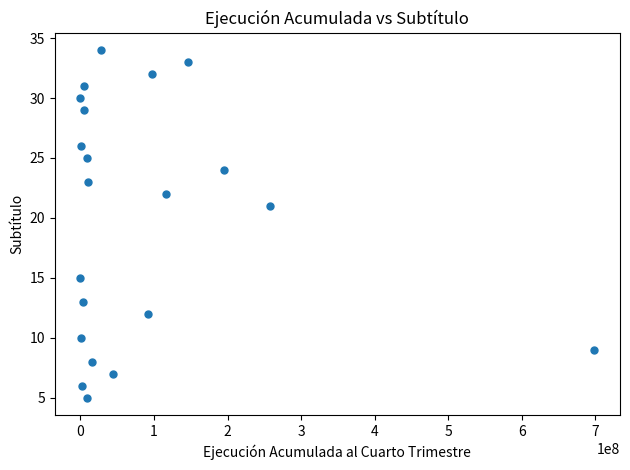

What Y value in the scatter plot is closest to 19?

21